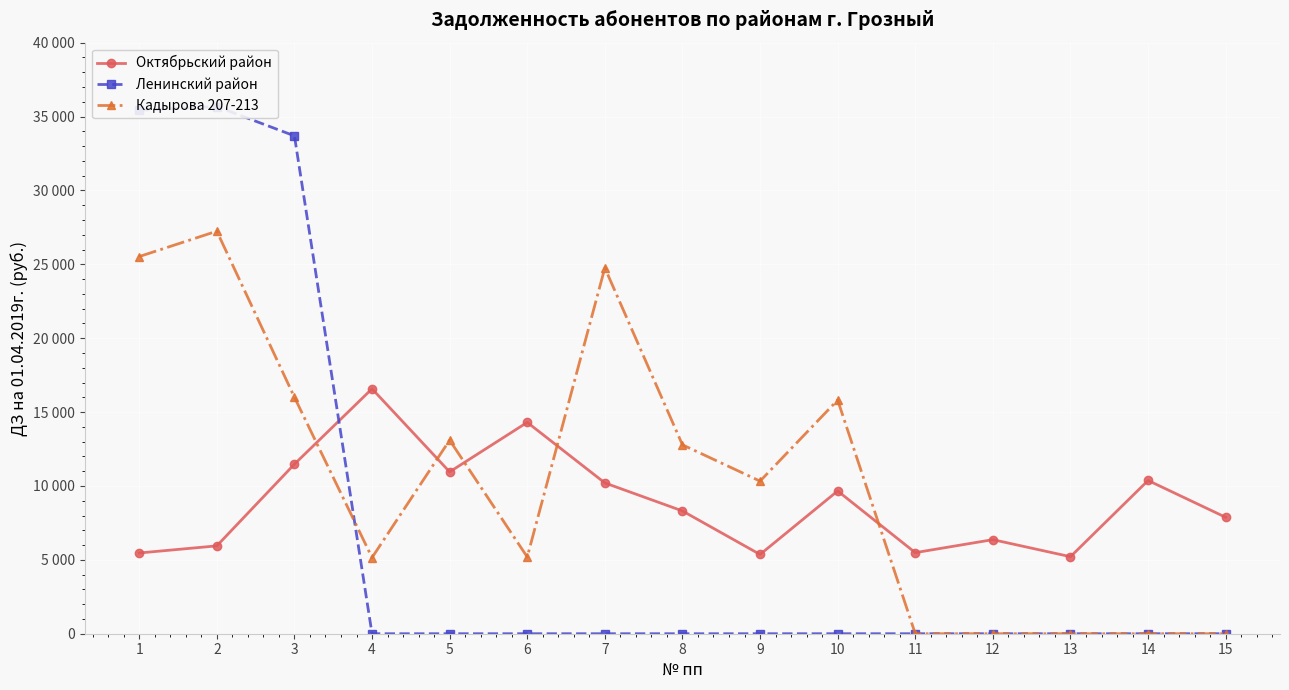

What is the difference between the maximum and minimum values in the Ленинский район series?

35678.2